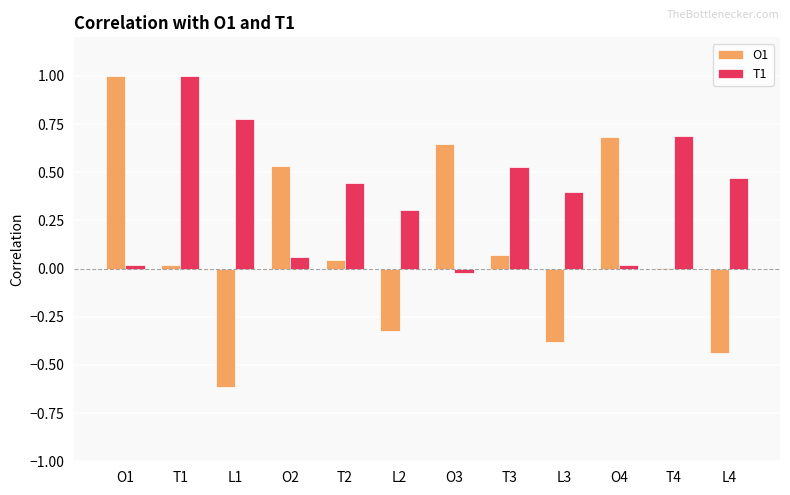

Does the chart contain stacked bars?

No